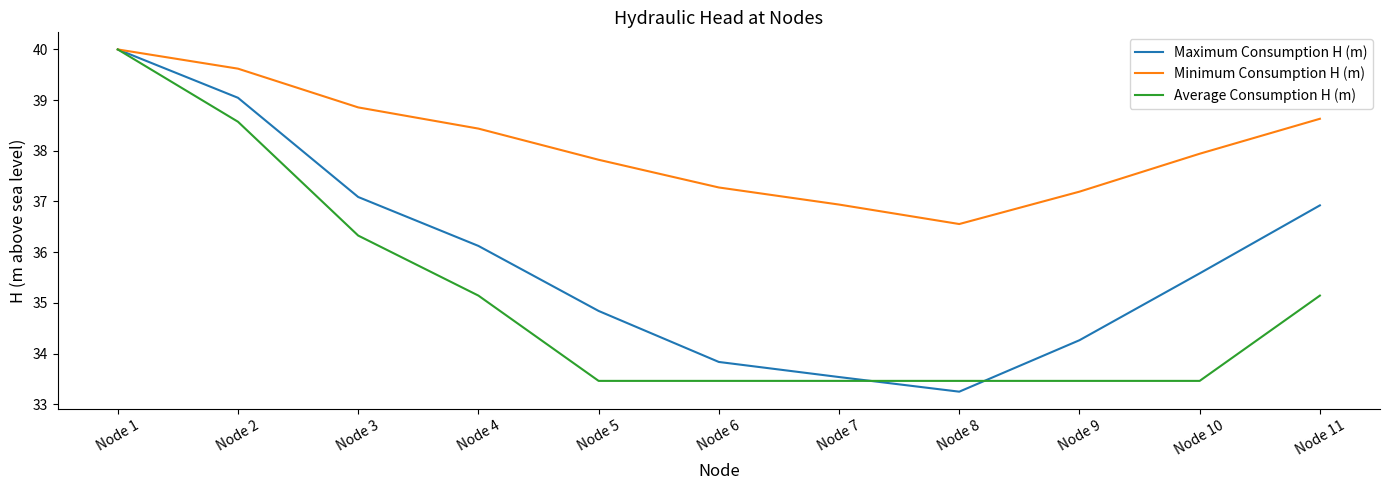

Rank the series by their average value, from lowest to highest.

Average Consumption H (m), Maximum Consumption H (m), Minimum Consumption H (m)